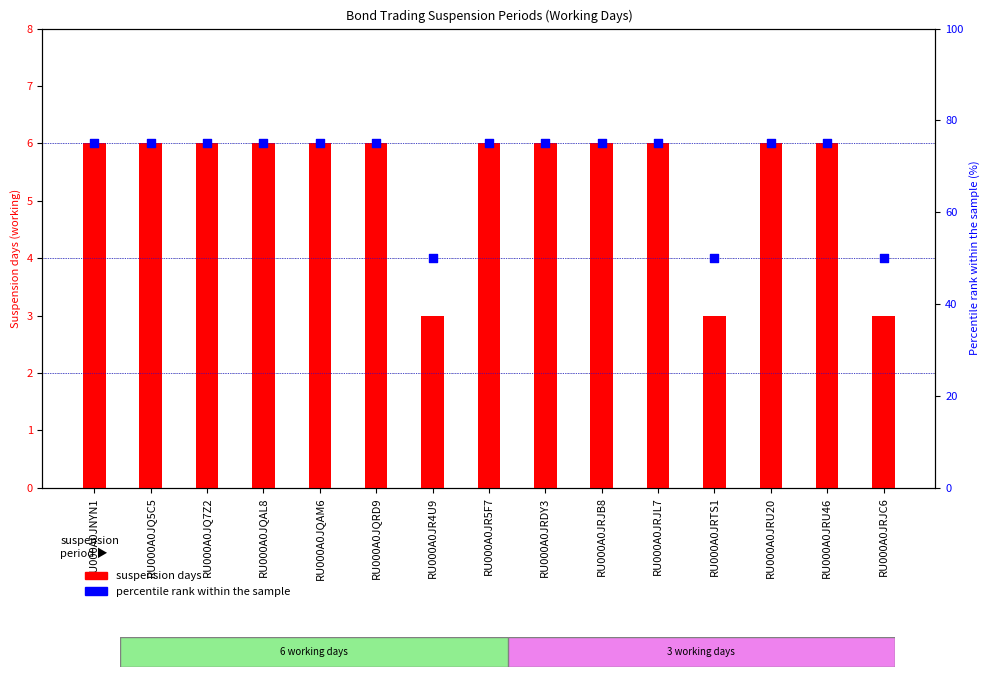

What is the total value across all series at RU000A0JQAL8?

81